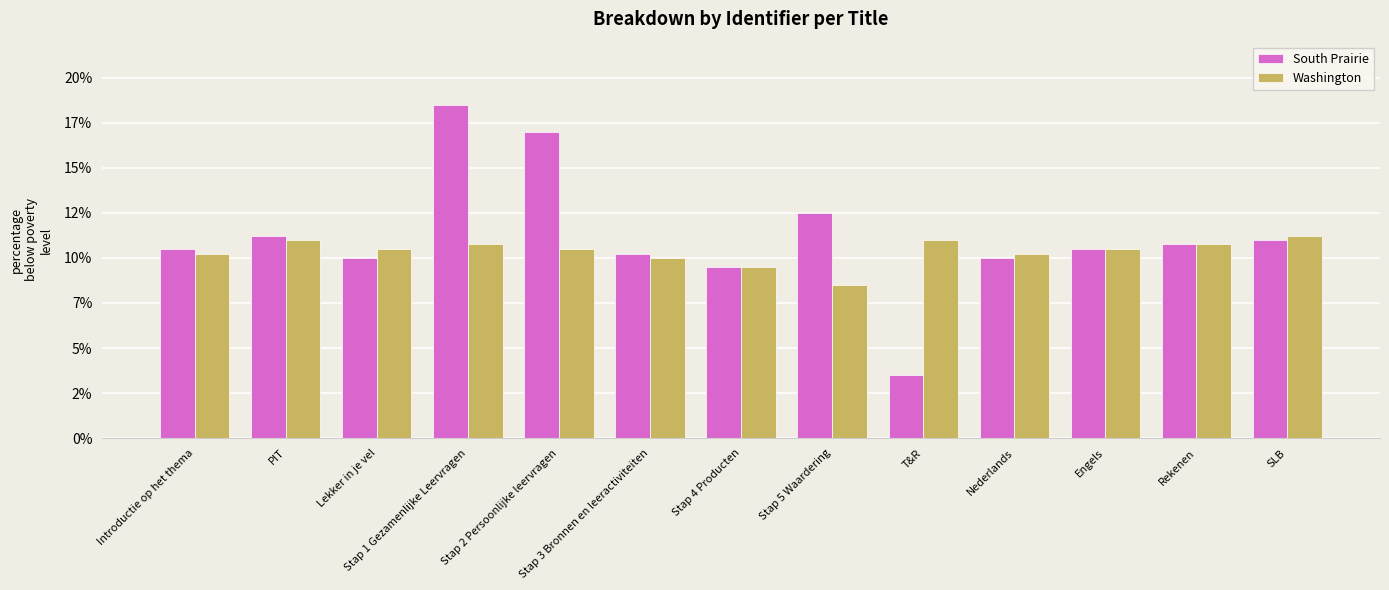

Does the chart contain any negative values?

No